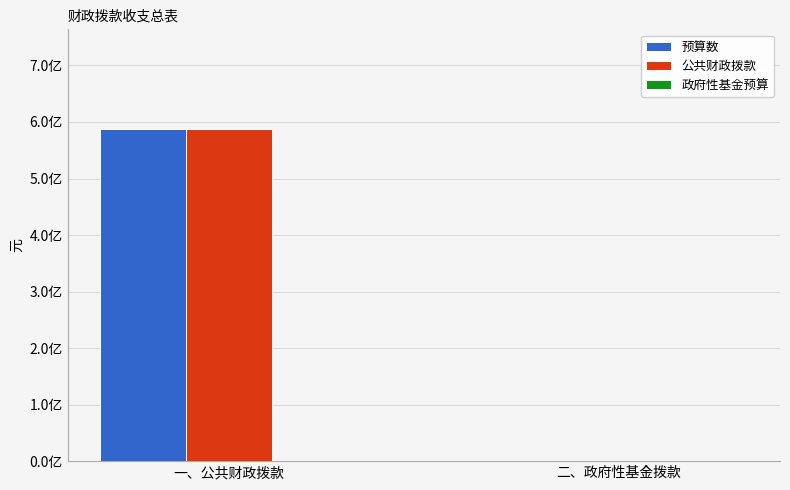

Are the bars horizontal?

No